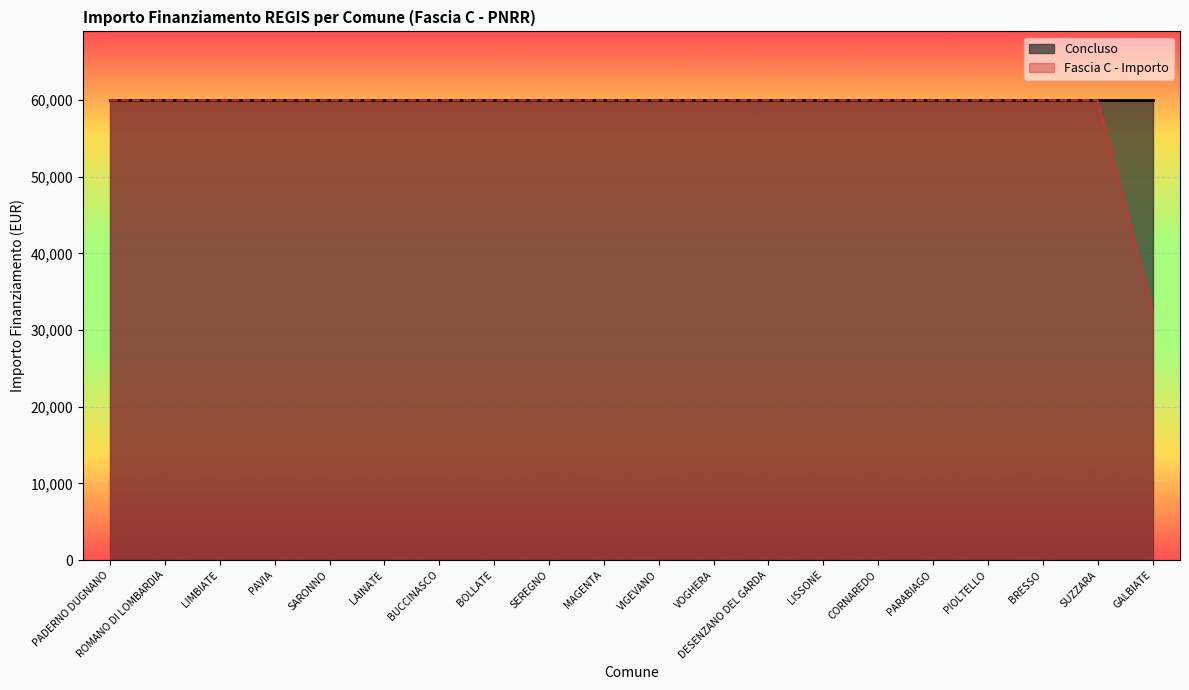

Reading left to right, what are all the values shown in this chart?

PADERNO DUGNANO=59966	ROMANO DI LOMBARDIA=59966	LIMBIATE=59966	PAVIA=59966	SARONNO=59966	LAINATE=59966	BUCCINASCO=59966	BOLLATE=59966	SEREGNO=59966	MAGENTA=59966	VIGEVANO=59966	VOGHERA=59966	DESENZANO DEL GARDA=59966	LISSONE=59966	CORNAREDO=59966	PARABIAGO=59966	PIOLTELLO=59966	BRESSO=59966	SUZZARA=59966	GALBIATE=32589